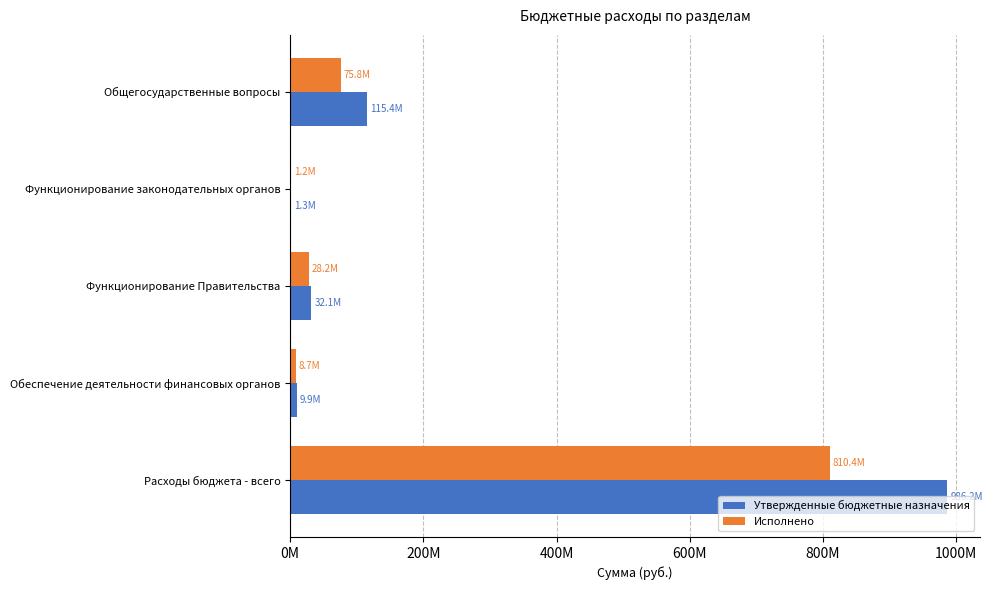

What are all the series names shown in the legend?

Утвержденные бюджетные назначения, Исполнено